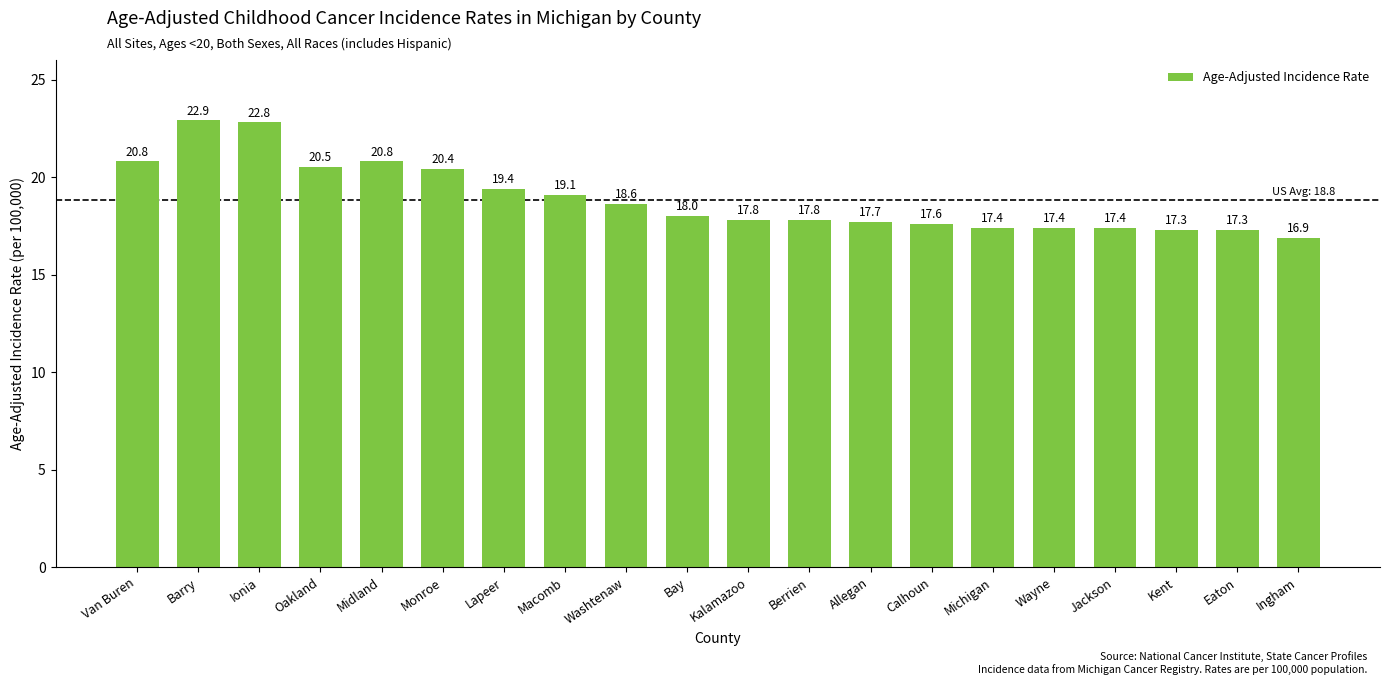

Between Macomb and Barry, which is larger?

Barry